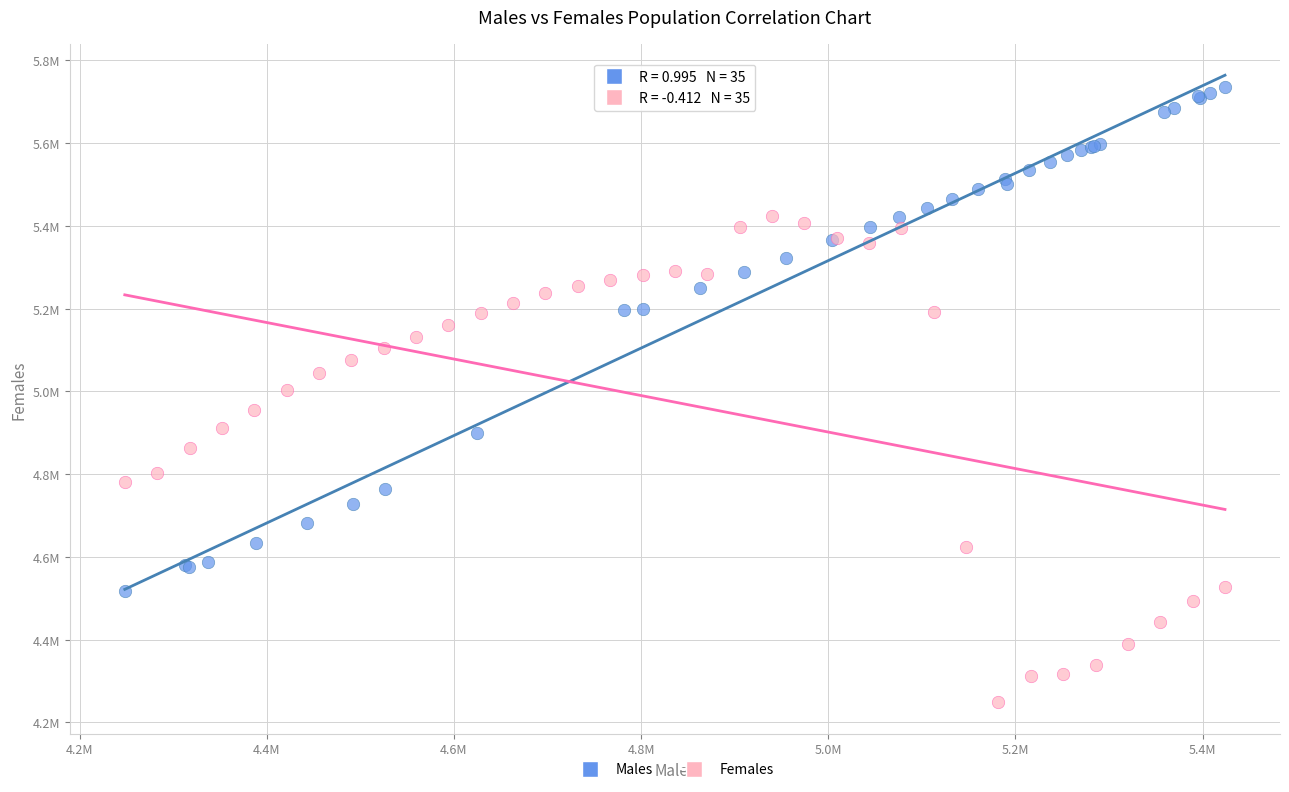

Which series contains the lowest Y value?

Females